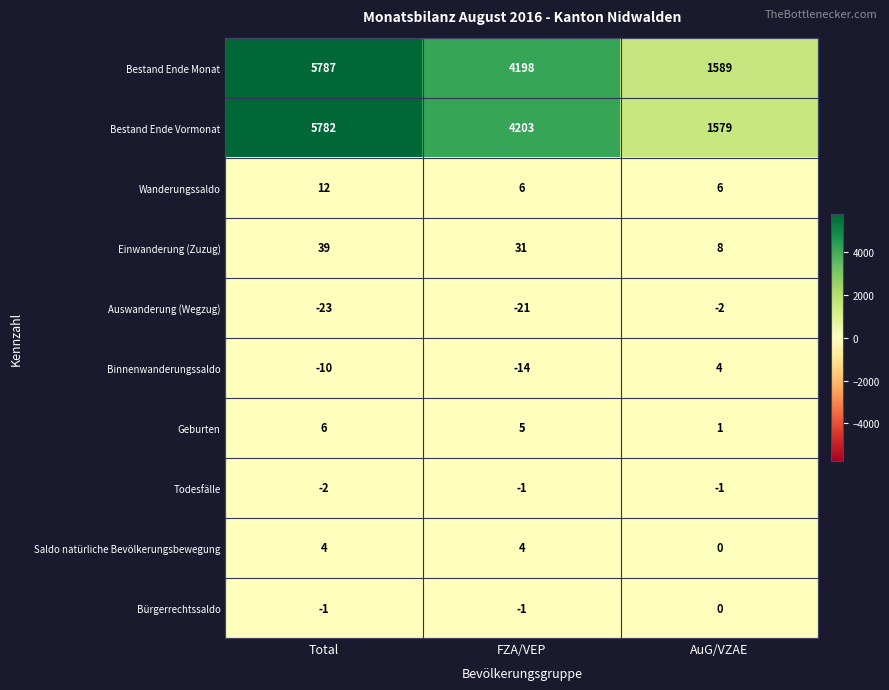

Between Total and AuG/VZAE, which series saw the biggest shift?

Bestand Ende Vormonat